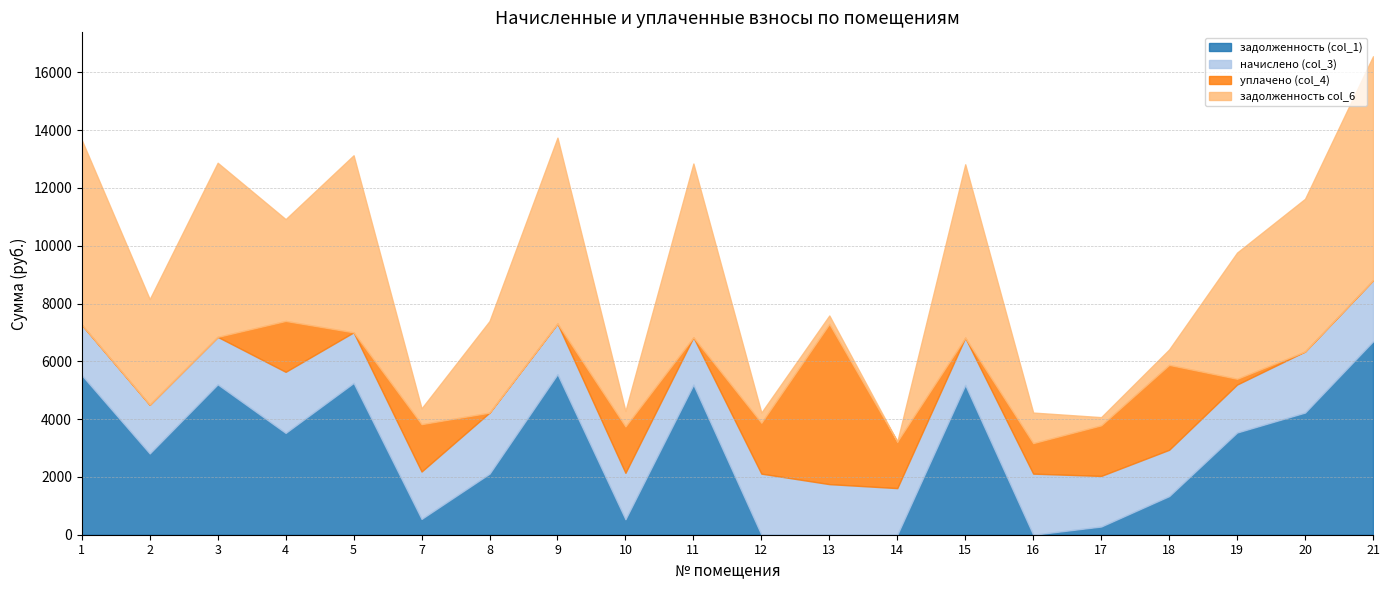

Does the chart have visible grid lines?

Yes